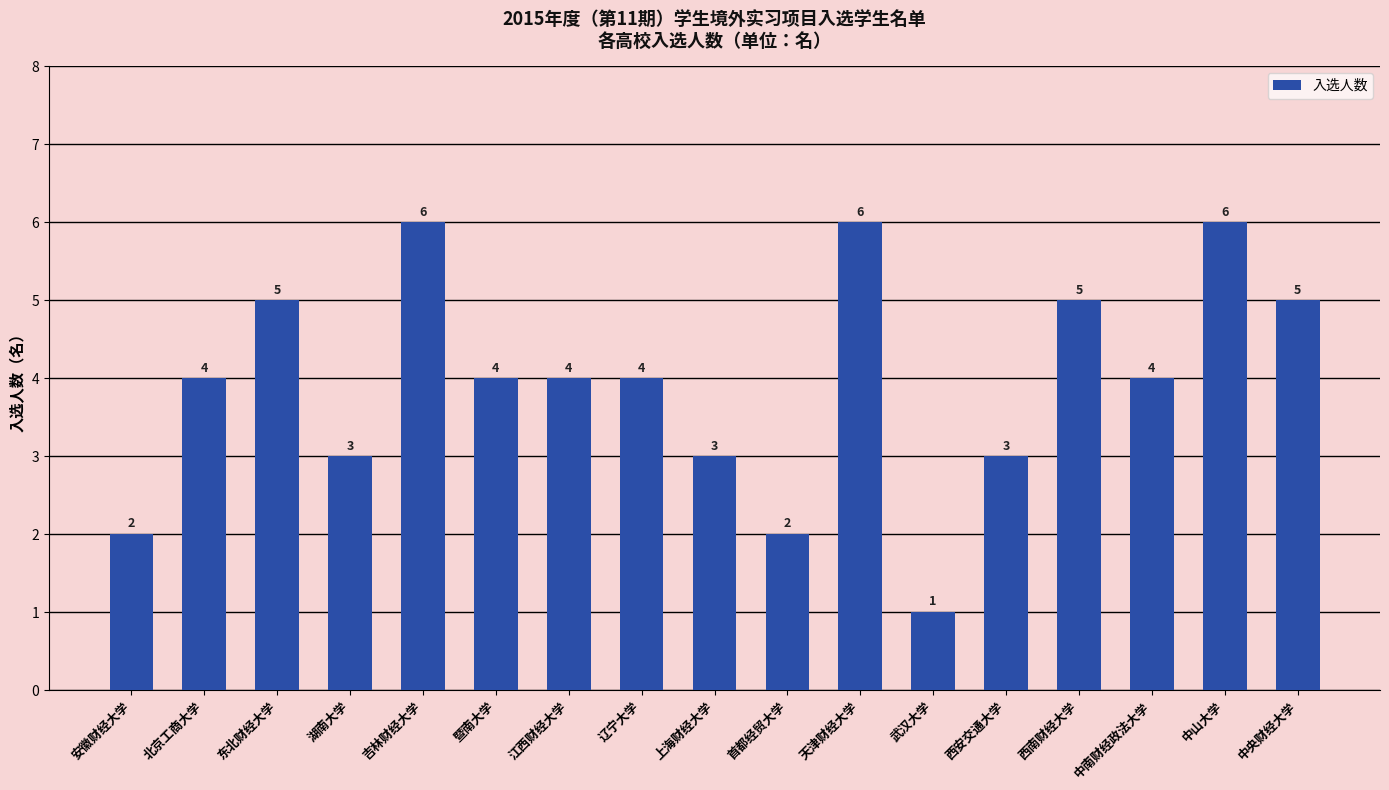

What is the greatest value displayed?

6